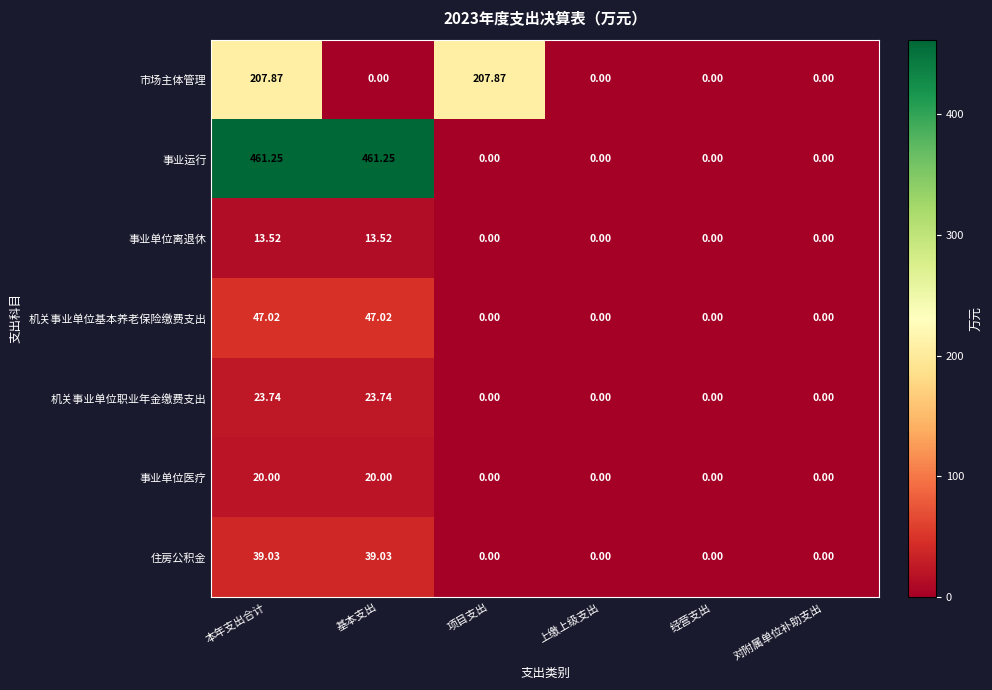

What is the spread (max minus min) of values at 项目支出?

207.9